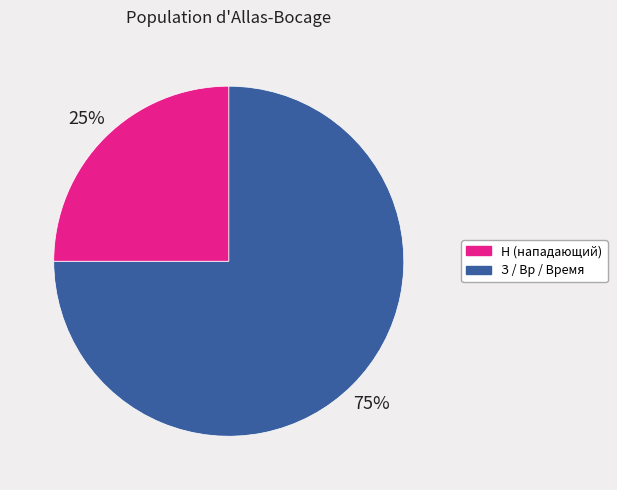

To the nearest percent, what is the average slice percentage?

50%